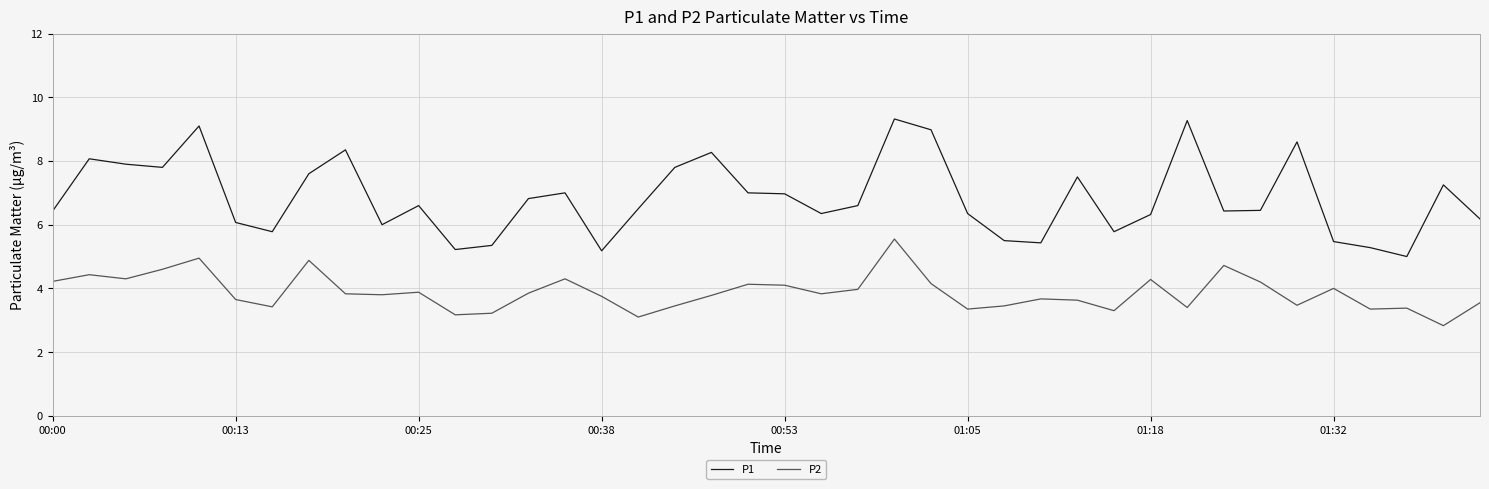

What is the maximum value shown in the chart?

9.3